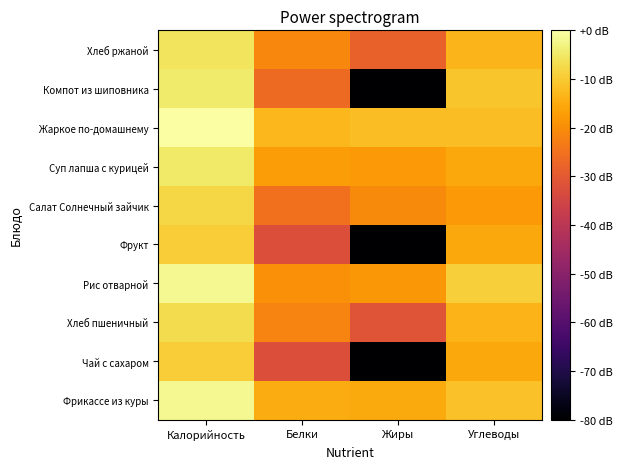

Which series has the largest total across all categories?

Жаркое по-домашнему